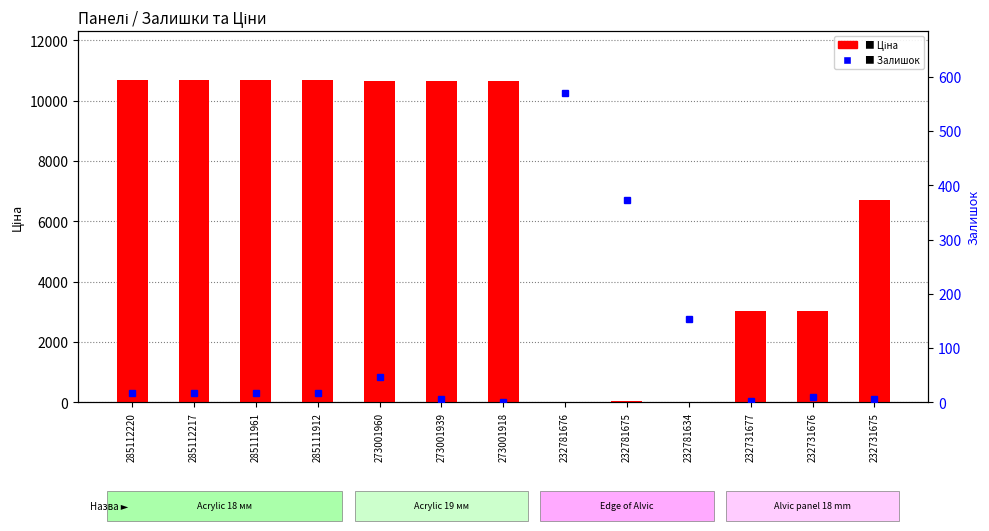

Between 232731675 and 232781675, which is larger?

232731675